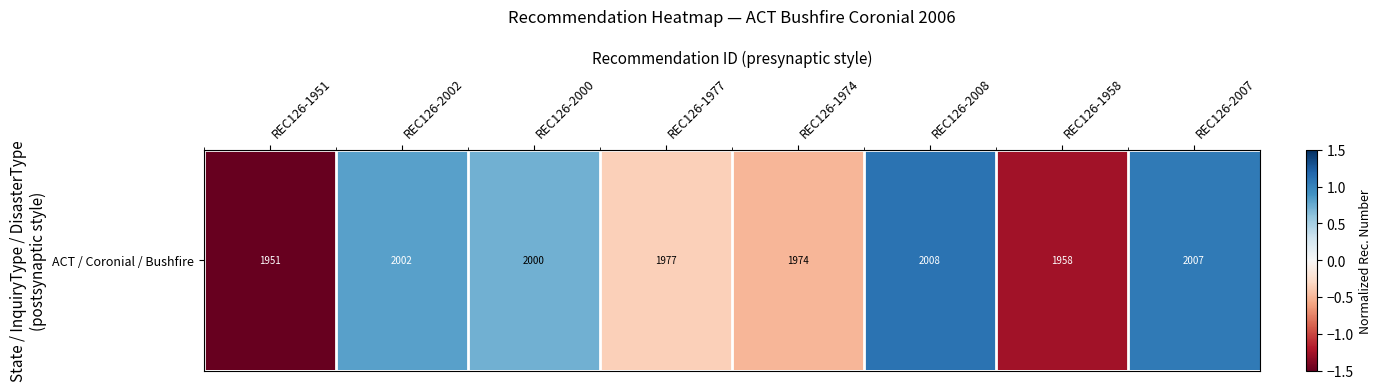

How many data points does each series have?

8